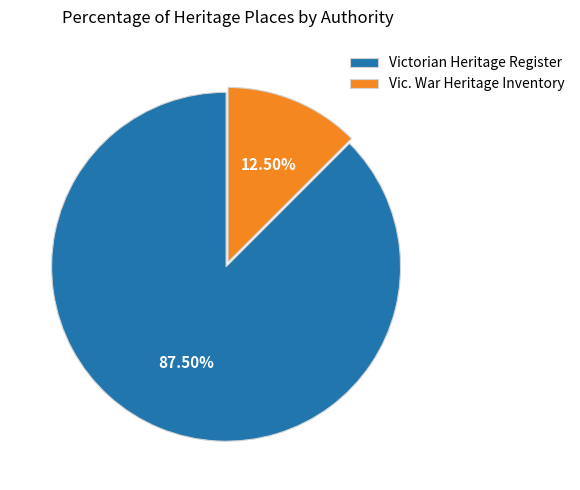

Which category accounts for the majority?

Victorian Heritage Register